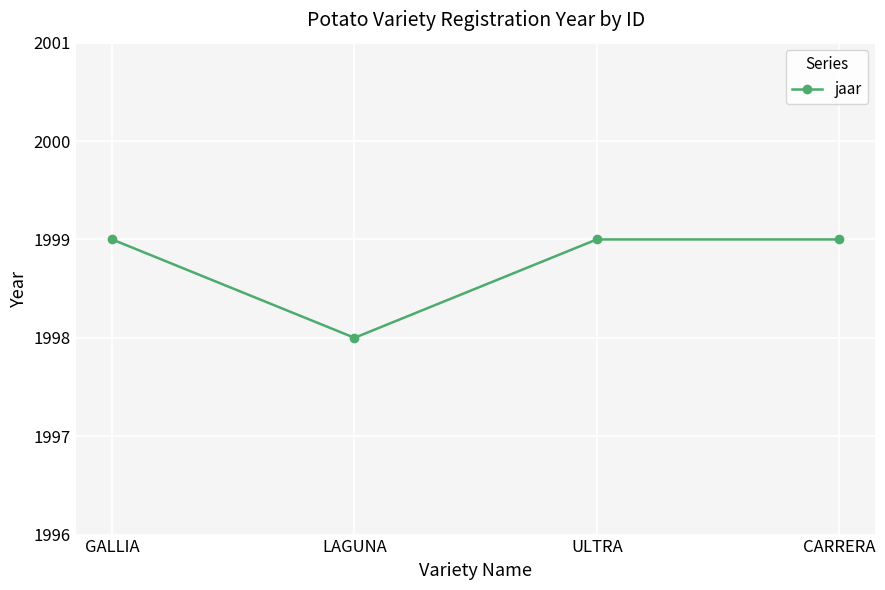

What is the smallest value displayed?

1998